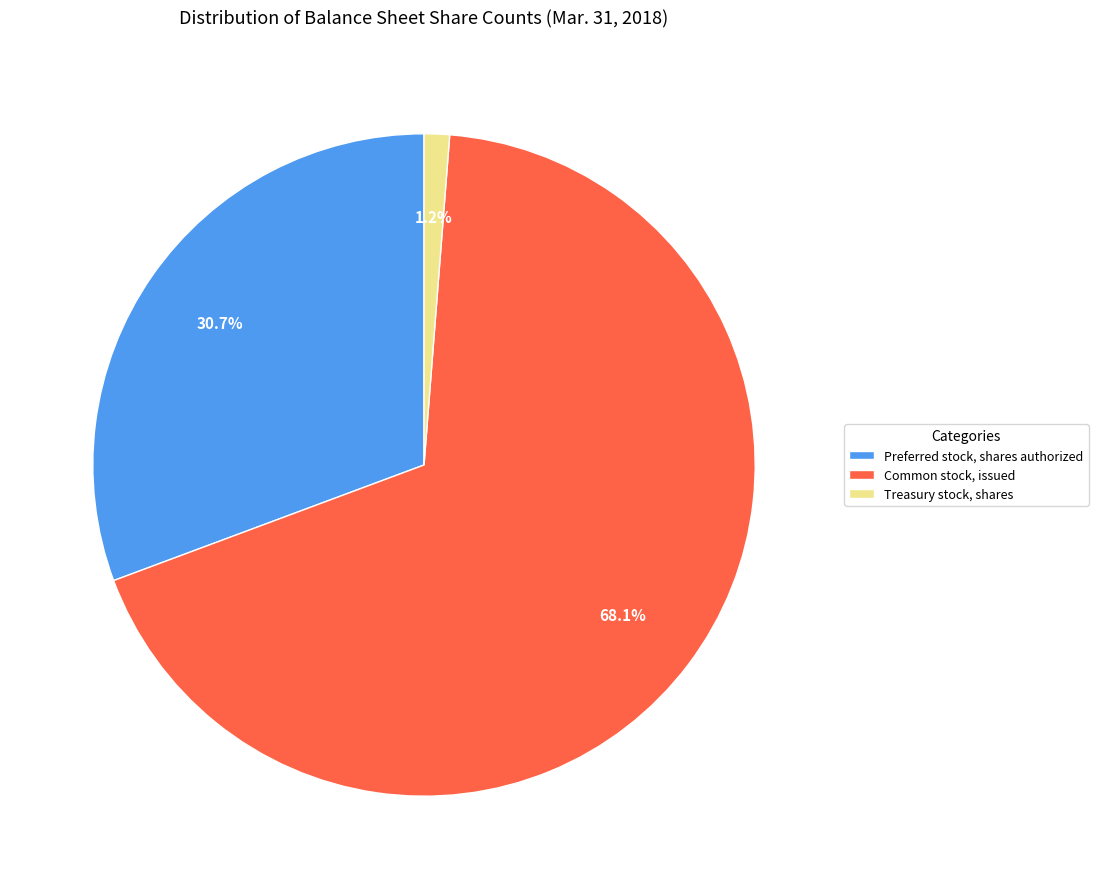

What percentage do Preferred stock, shares authorized and Common stock, issued together represent?

98.8%